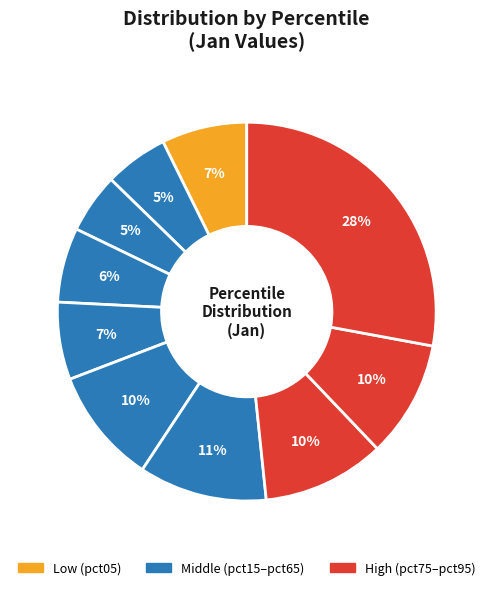

To the nearest percent, what is the difference between the largest and smallest slice percentages?

23%